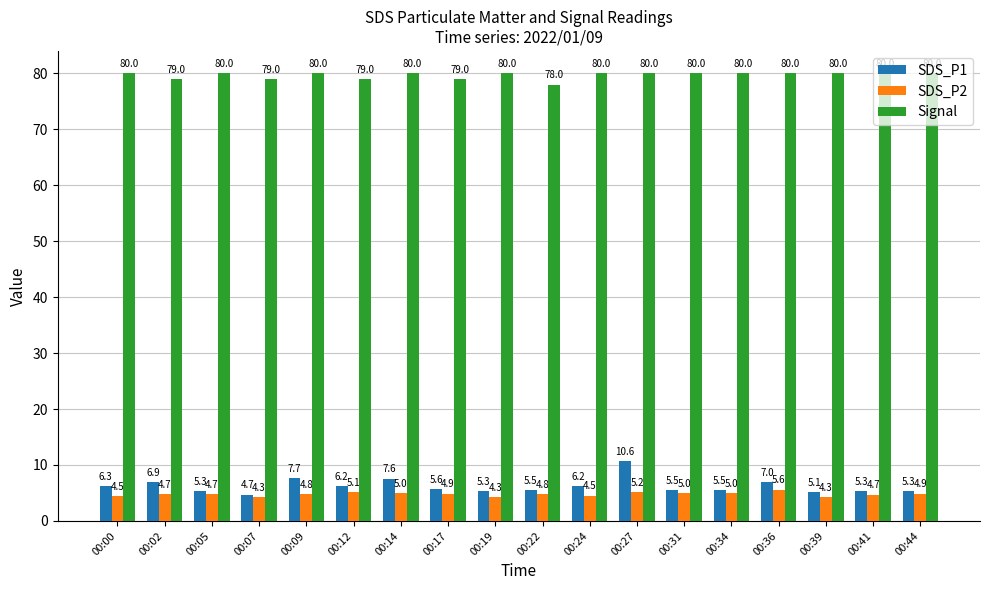

Reading right to left, what are all the values shown in this chart?

SDS_P1: 00:44=5.3	00:41=5.3	00:39=5.1	00:36=7.0	00:34=5.5	00:31=5.5	00:27=10.6	00:24=6.2	00:22=5.5	00:19=5.3	00:17=5.6	00:14=7.6	00:12=6.2	00:09=7.7	00:07=4.7	00:05=5.3	00:02=6.9	00:00=6.3
SDS_P2: 00:44=4.9	00:41=4.7	00:39=4.3	00:36=5.6	00:34=5.0	00:31=5.0	00:27=5.2	00:24=4.5	00:22=4.8	00:19=4.3	00:17=4.9	00:14=5.0	00:12=5.1	00:09=4.8	00:07=4.3	00:05=4.7	00:02=4.7	00:00=4.5
Signal: 00:44=80.0	00:41=80.0	00:39=80.0	00:36=80.0	00:34=80.0	00:31=80.0	00:27=80.0	00:24=80.0	00:22=78.0	00:19=80.0	00:17=79.0	00:14=80.0	00:12=79.0	00:09=80.0	00:07=79.0	00:05=80.0	00:02=79.0	00:00=80.0